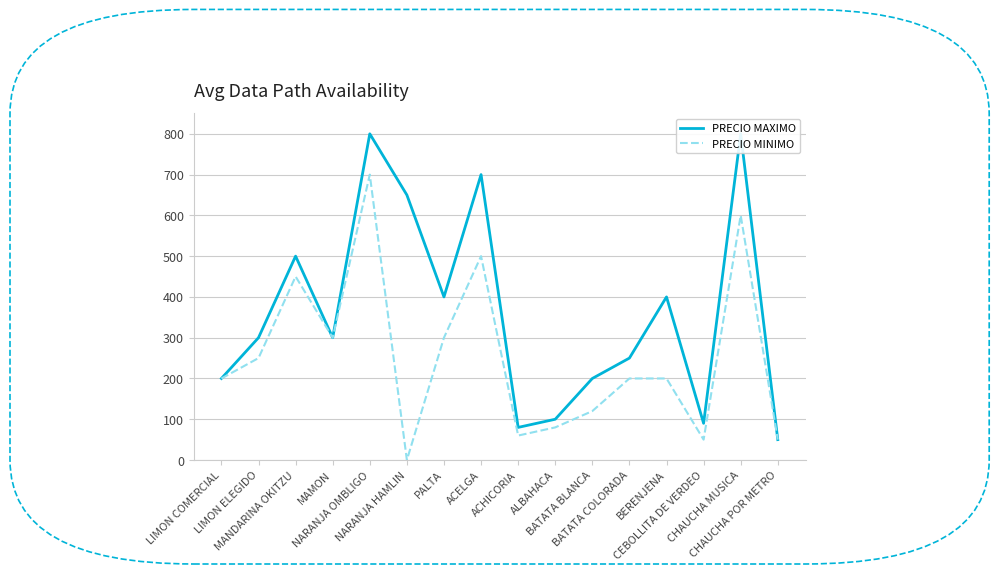

True or false: PRECIO MINIMO and PRECIO MAXIMO cross at least once.

False